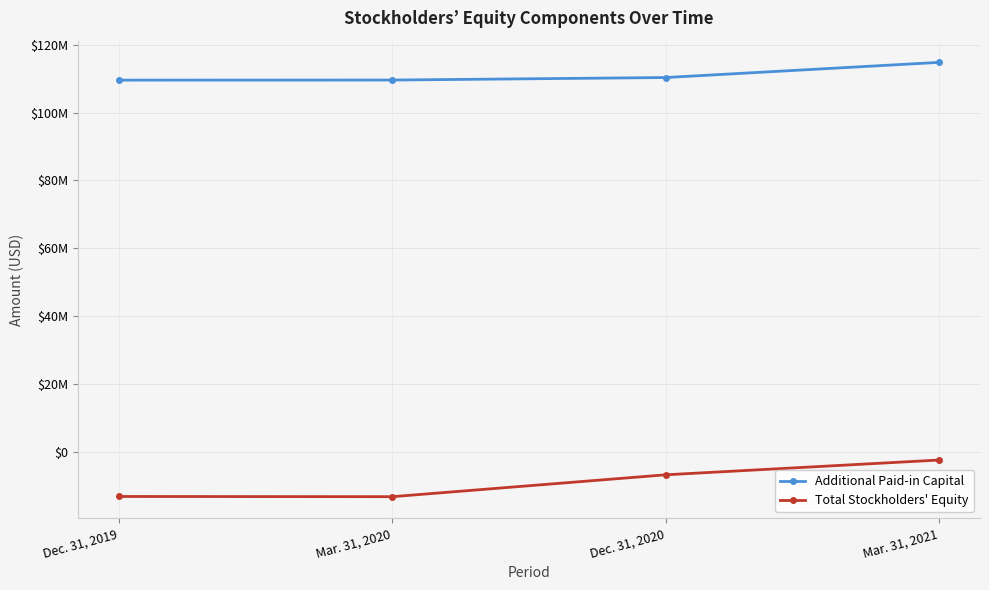

Is this an area chart (filled region under the line)?

No